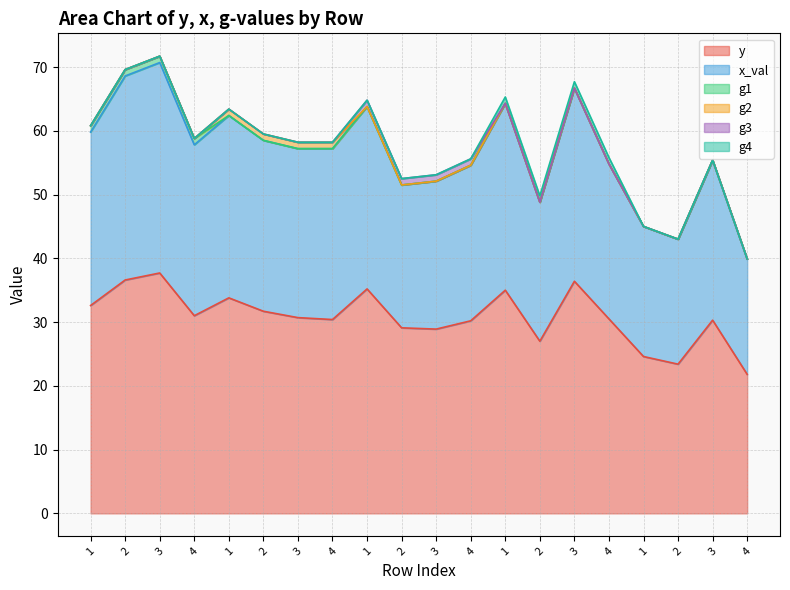

At which label is g1 closest to 0?

1